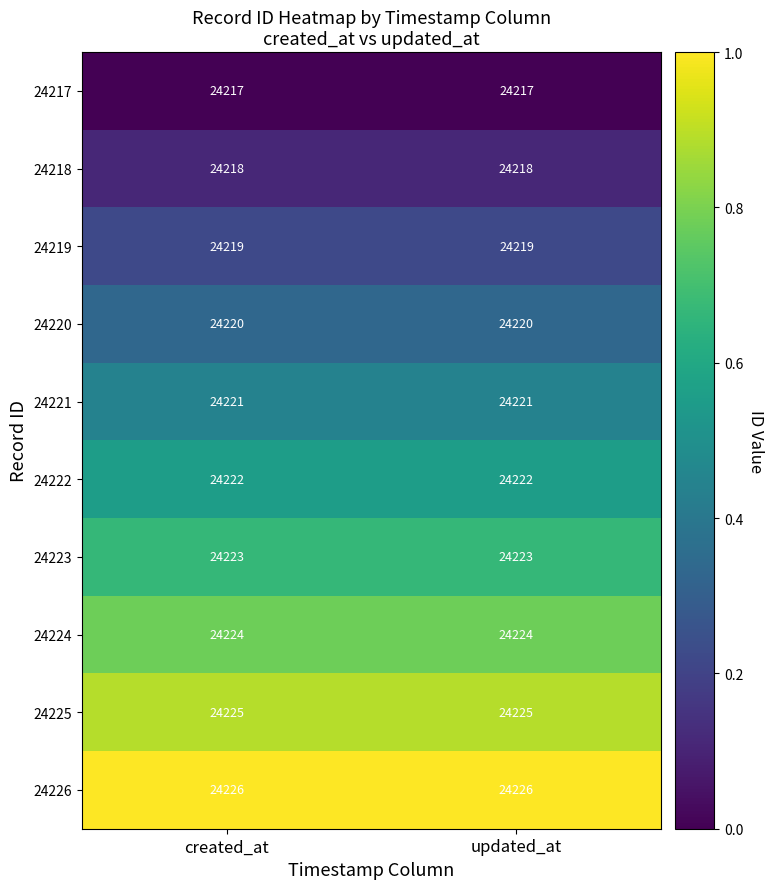

At created_at, list the series in order from smallest to largest.

24217, 24218, 24219, 24220, 24221, 24222, 24223, 24224, 24225, 24226